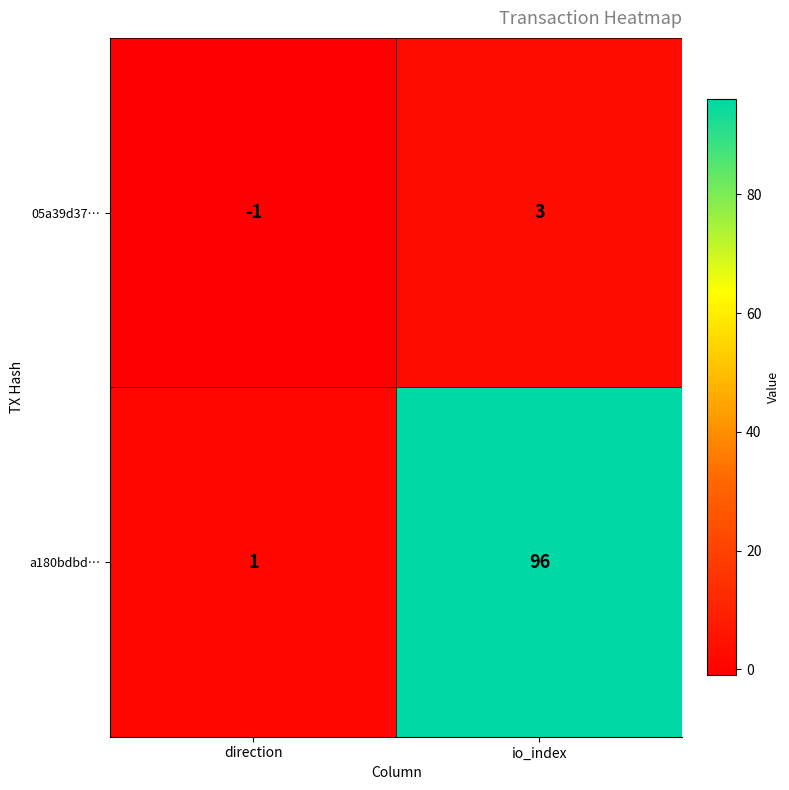

True or false: 05a39d37… has a value of 3 at io_index.

True